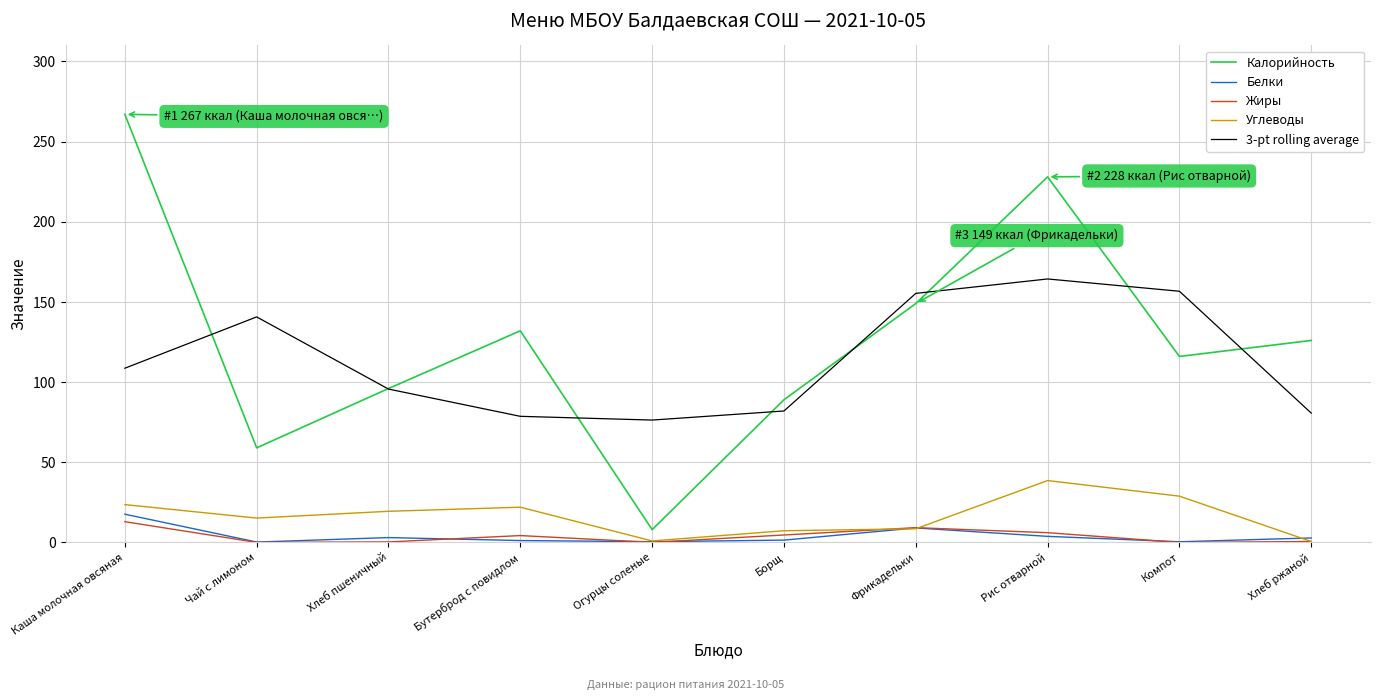

Where is the first local maximum for 3-pt rolling average?

Чай с лимоном